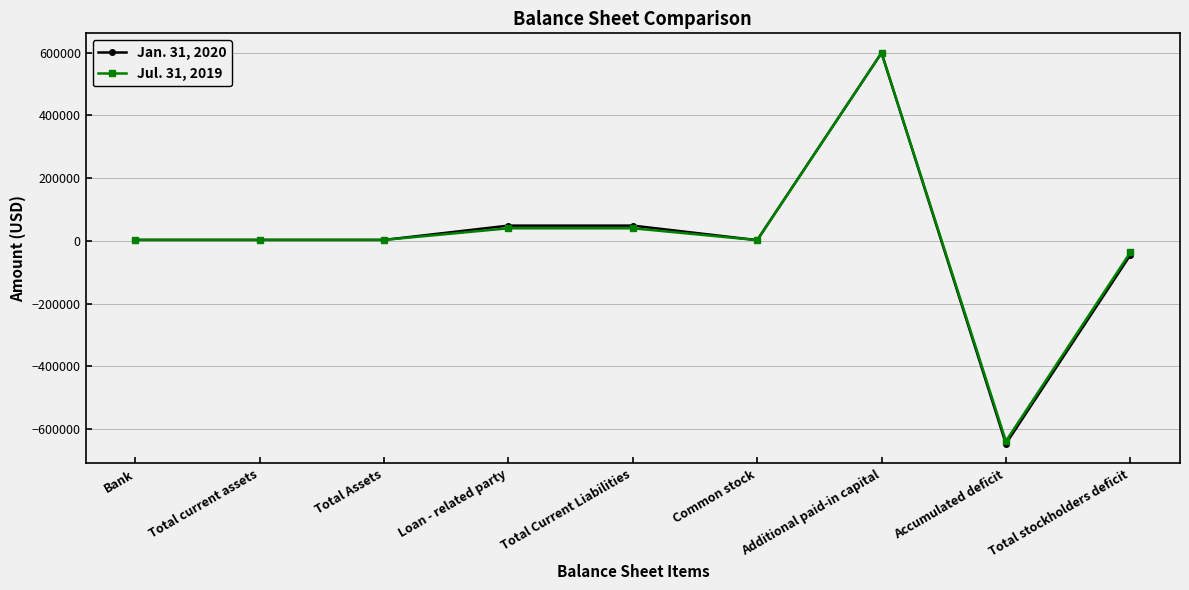

The Jul. 31, 2019 series shows 40079 at Loan - related party. True or false?

True